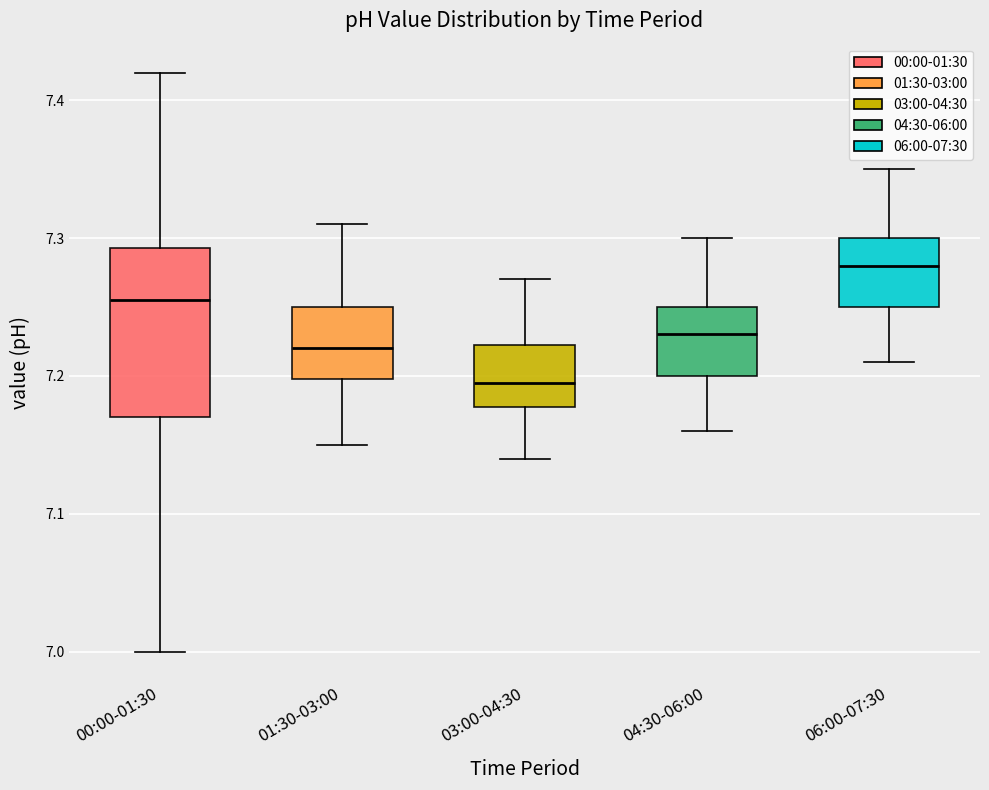

Reading left to right, read every box against the y-axis: the position of its median line, the range the box covers, and the ends of its whiskers. The values are not printed on the chart, so give them approximately, as read against the axis.

00:00-01:30: median 7.26, box 7.17 to 7.29, whiskers 7.00 to 7.42
01:30-03:00: median 7.22, box 7.20 to 7.25, whiskers 7.15 to 7.31
03:00-04:30: median 7.20, box 7.18 to 7.22, whiskers 7.14 to 7.27
04:30-06:00: median 7.23, box 7.20 to 7.25, whiskers 7.16 to 7.30
06:00-07:30: median 7.28, box 7.25 to 7.30, whiskers 7.21 to 7.35